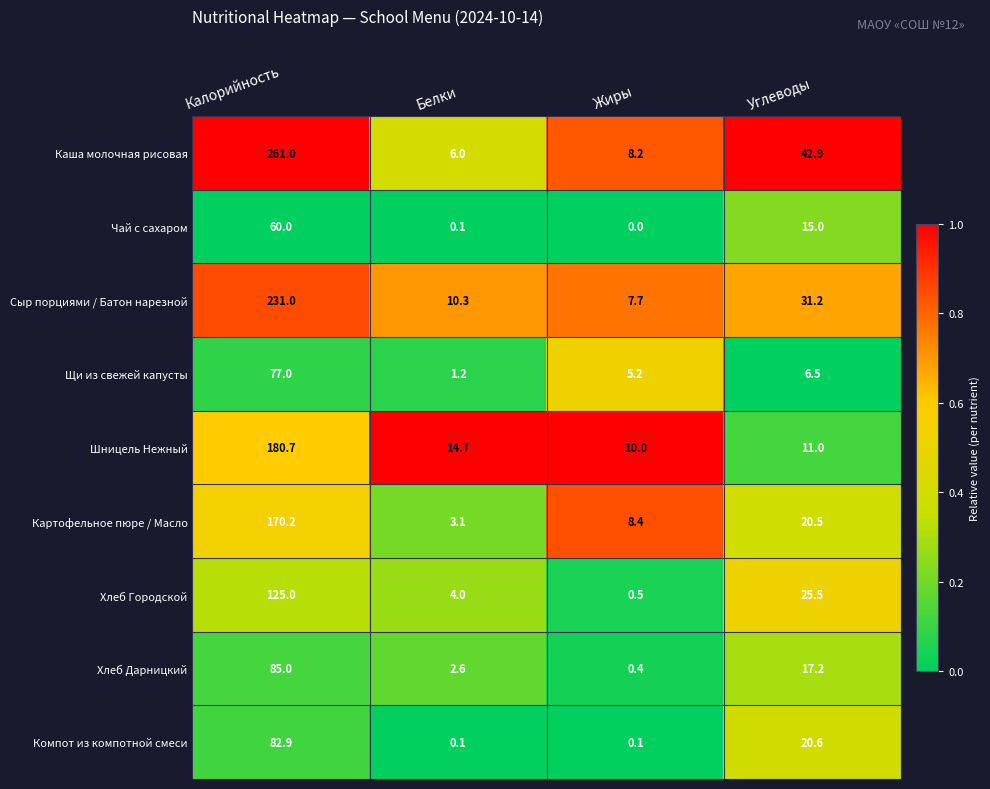

Which series changed the most between Калорийность and Углеводы?

Каша молочная рисовая